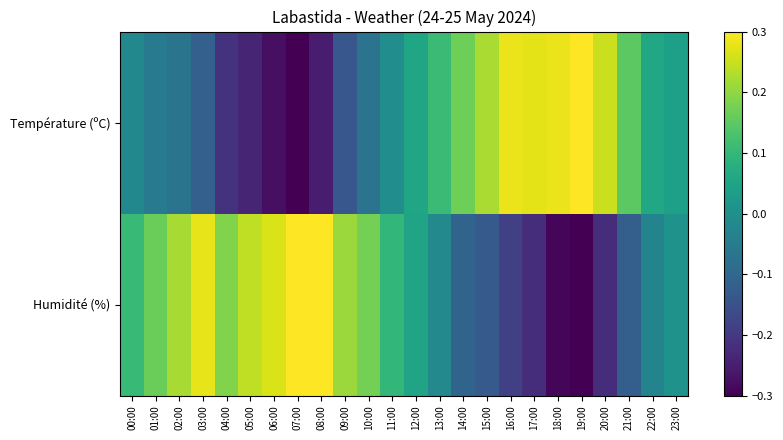

Reading left to right, extract all data points from this chart.

Température (ºC): 00:00=-0.0	01:00=-0.0	02:00=-0.1	03:00=-0.1	04:00=-0.2	05:00=-0.2	06:00=-0.3	07:00=-0.3	08:00=-0.3	09:00=-0.1	10:00=-0.1	11:00=-0.0	12:00=0.1	13:00=0.1	14:00=0.2	15:00=0.2	16:00=0.3	17:00=0.3	18:00=0.3	19:00=0.3	20:00=0.3	21:00=0.1	22:00=0.1	23:00=0.0
Humidité (%): 00:00=0.1	01:00=0.2	02:00=0.2	03:00=0.3	04:00=0.2	05:00=0.2	06:00=0.3	07:00=0.3	08:00=0.3	09:00=0.2	10:00=0.2	11:00=0.1	12:00=0.1	13:00=-0.0	14:00=-0.1	15:00=-0.1	16:00=-0.2	17:00=-0.2	18:00=-0.3	19:00=-0.3	20:00=-0.2	21:00=-0.1	22:00=-0.0	23:00=0.0